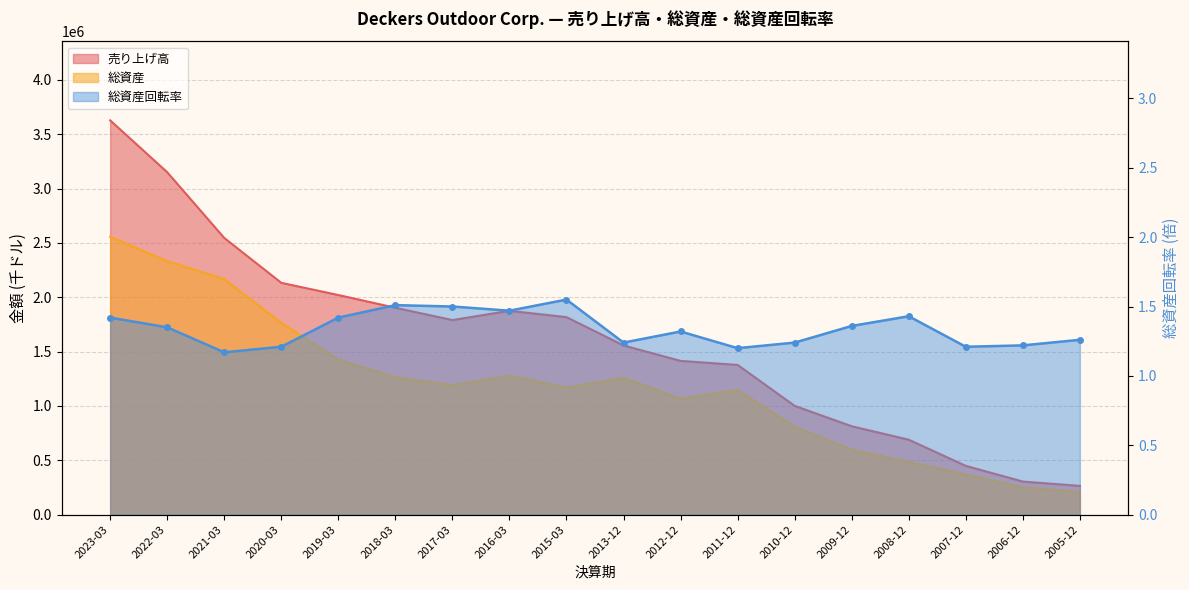

True or false: 総資産回転率 has a value of 1.2 at 2007-12.

True